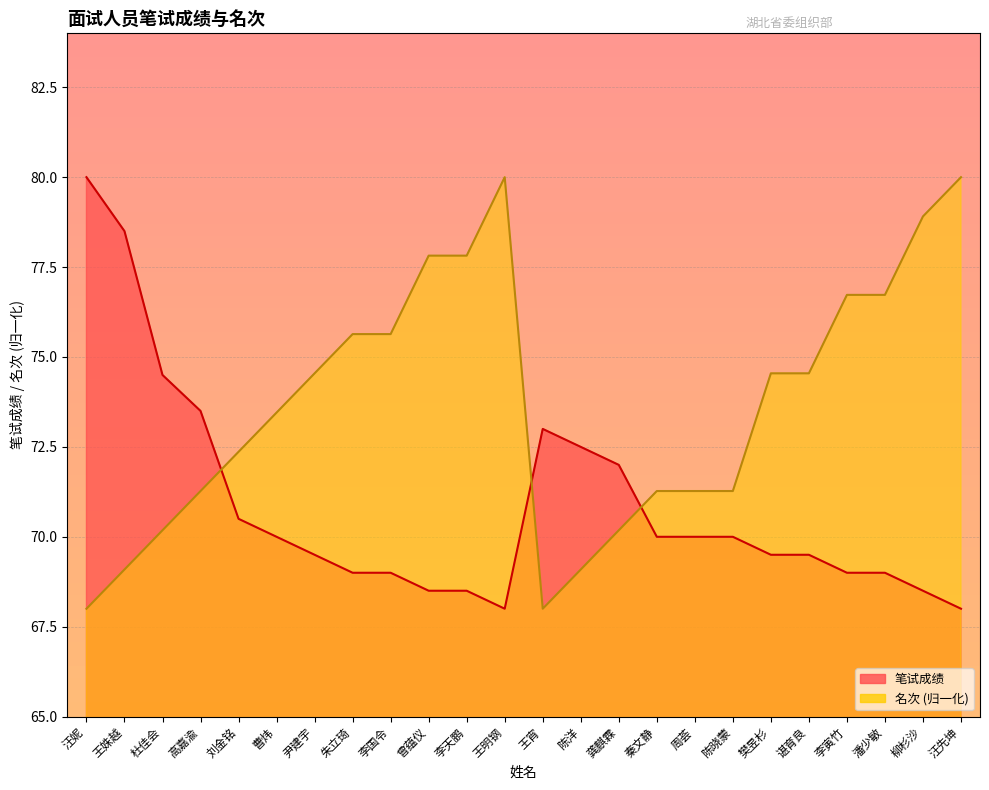

Which has a higher value, 李国令 or 李寅竹?

李国令